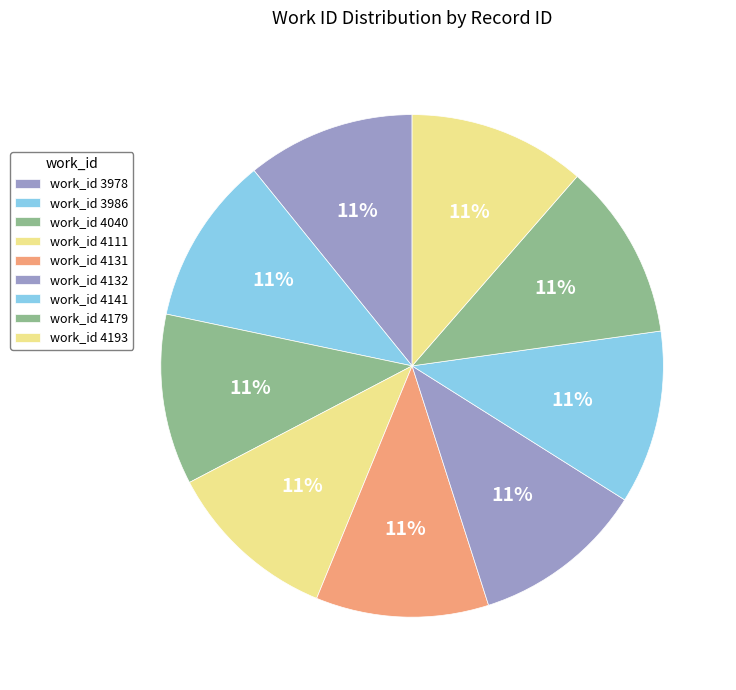

How many segments does this pie chart have?

9